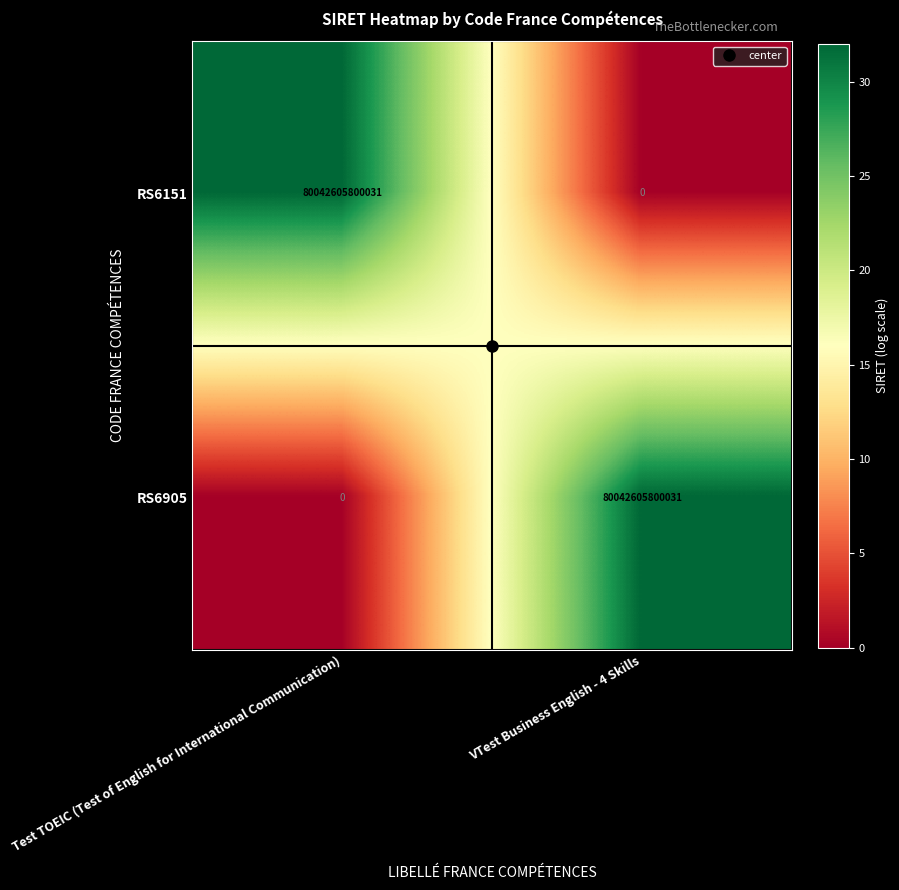

What is the difference between the RS6905 values at Test TOEIC (Test of English for International Communication) and VTest Business English - 4 Skills?

80042605800031